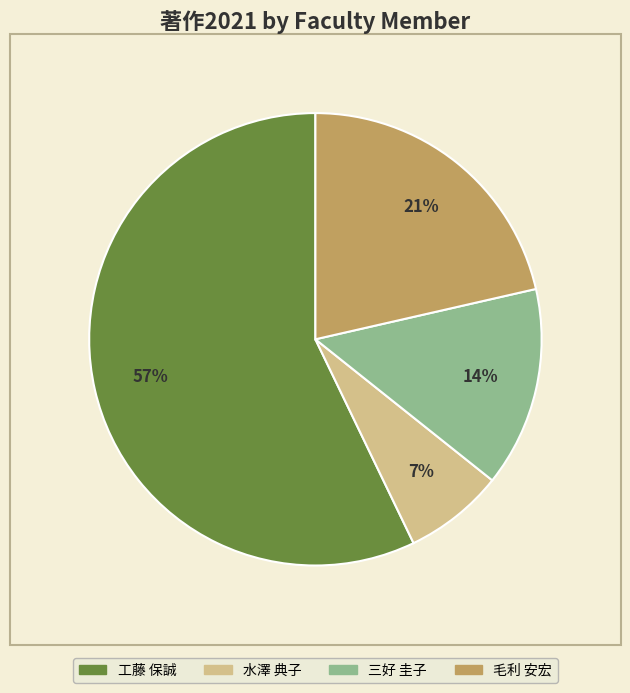

Is there a majority slice in this chart?

Yes